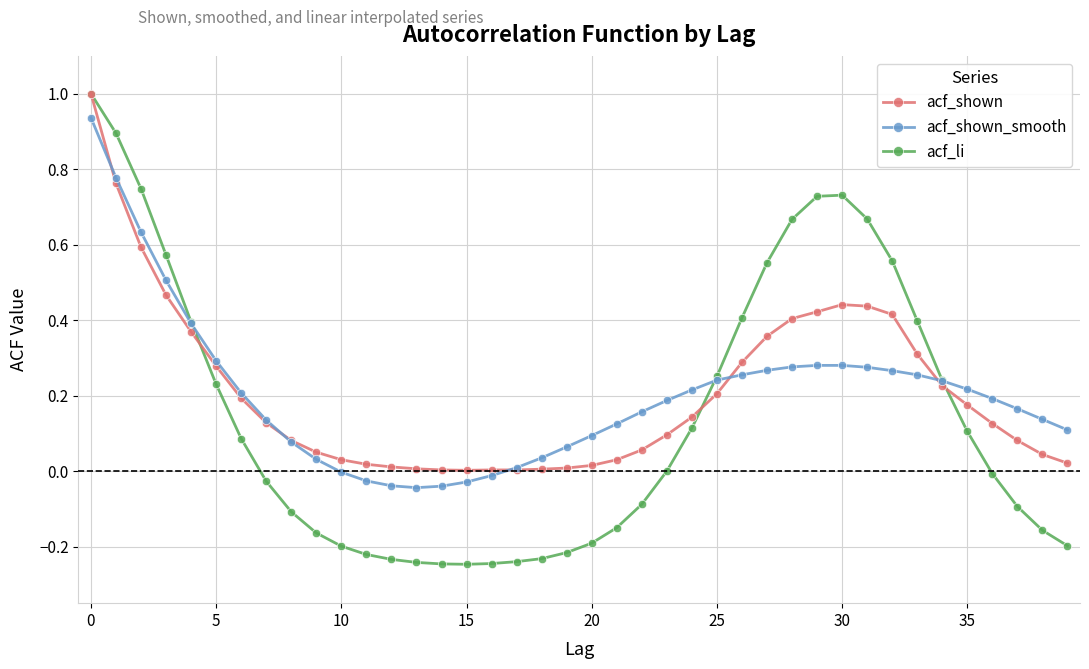

Count the number of data series in this chart.

3